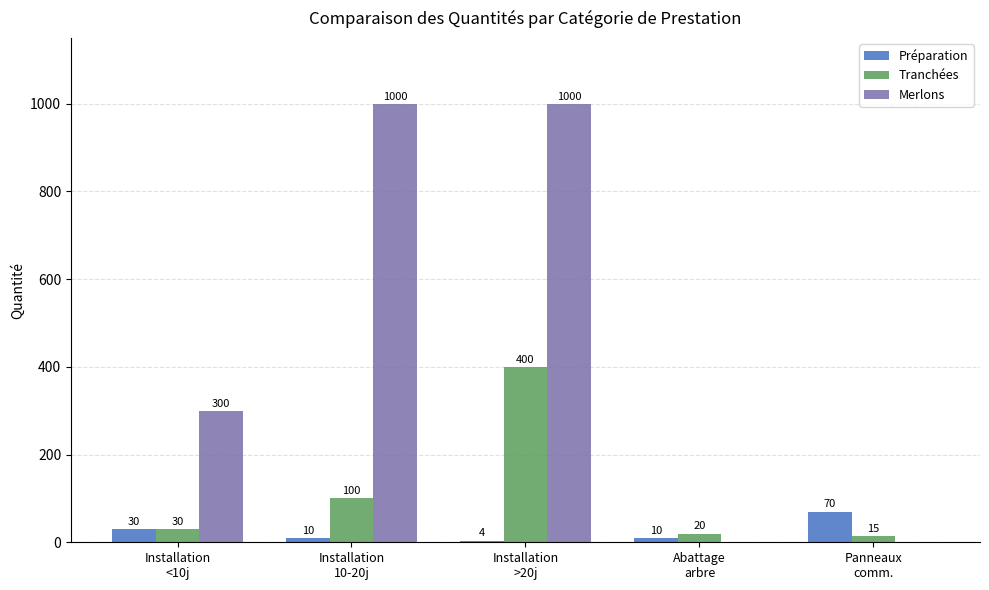

Does the chart contain stacked bars?

No